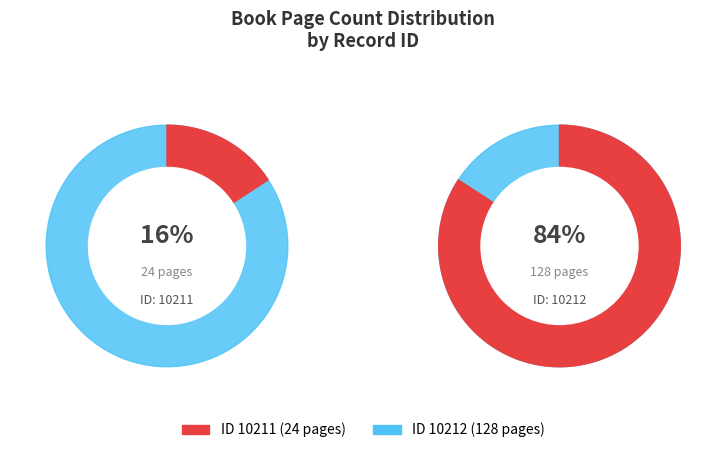

The 10212 slice represents 99% of the pie. True or false?

False